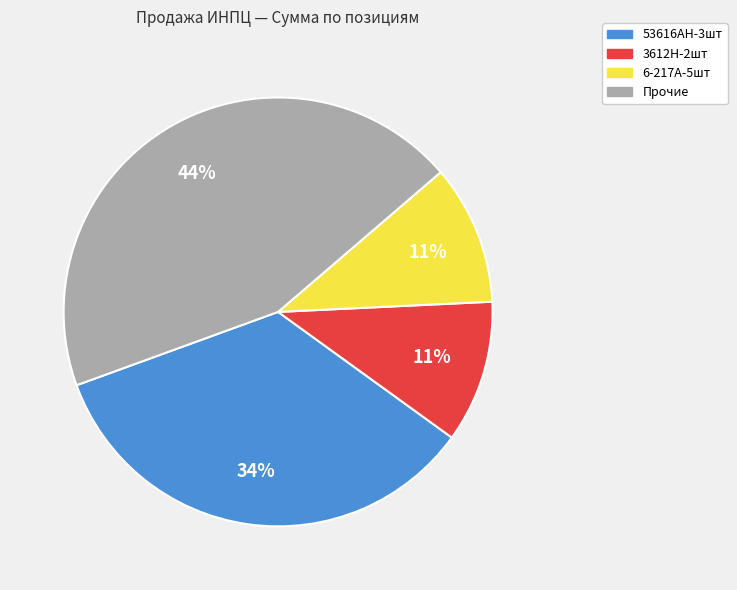

Is there a majority slice in this chart?

No